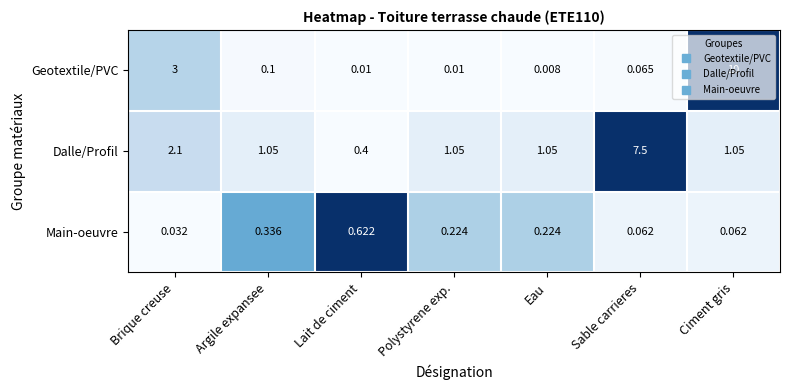

At which label does Dalle/Profil first exceed 1?

Brique creuse